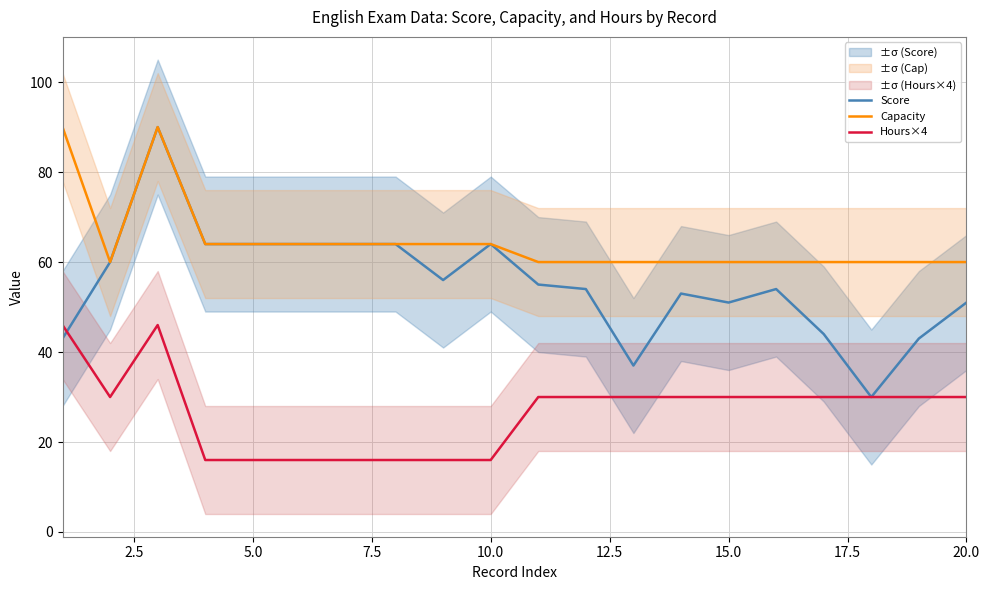

True or false: Hours×4 and Capacity intersect in this chart.

False